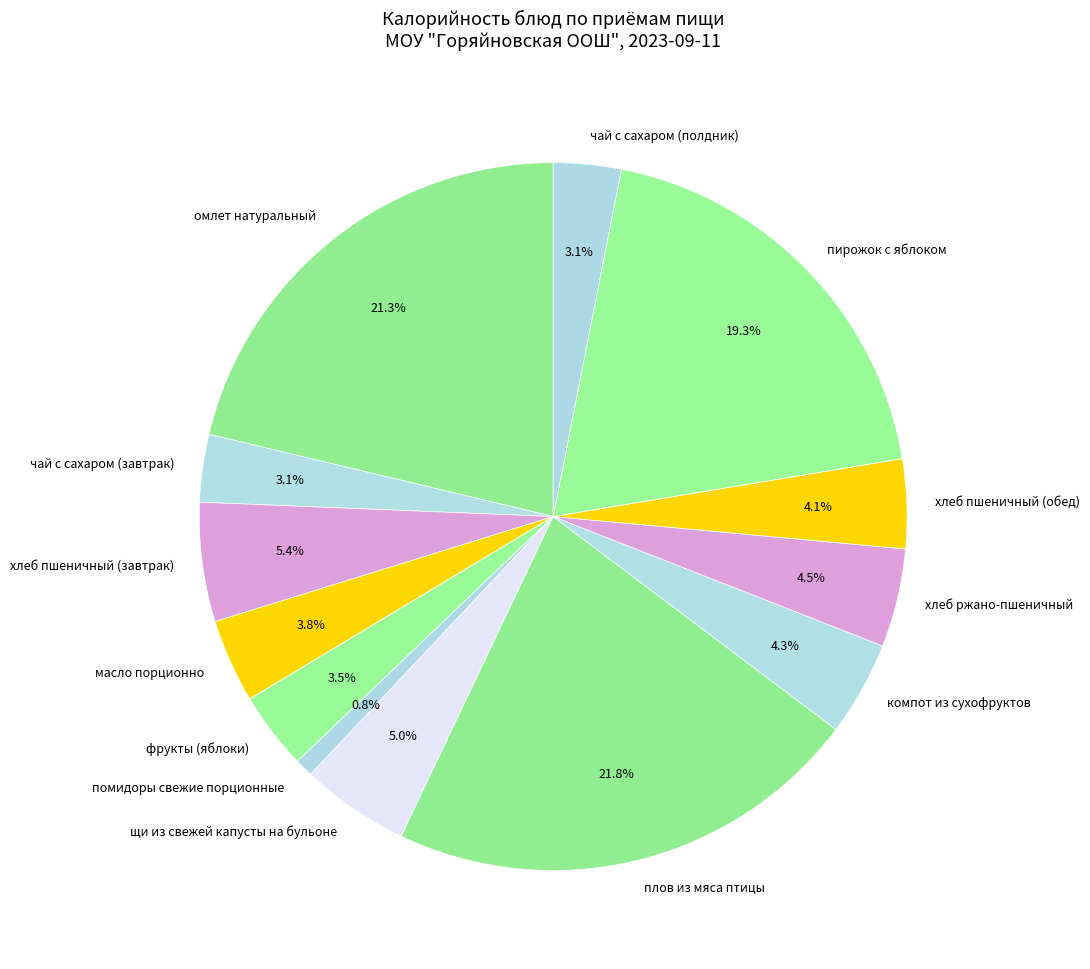

Is there a majority slice in this chart?

No